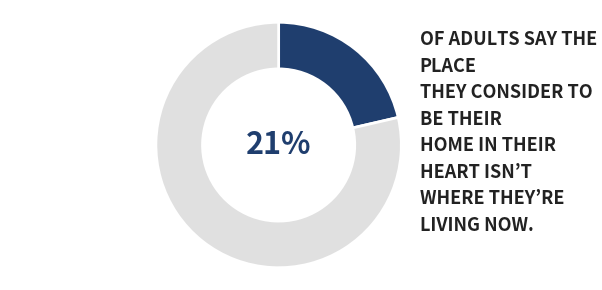

Is it true that Cape cod is 10% of the pie?

False